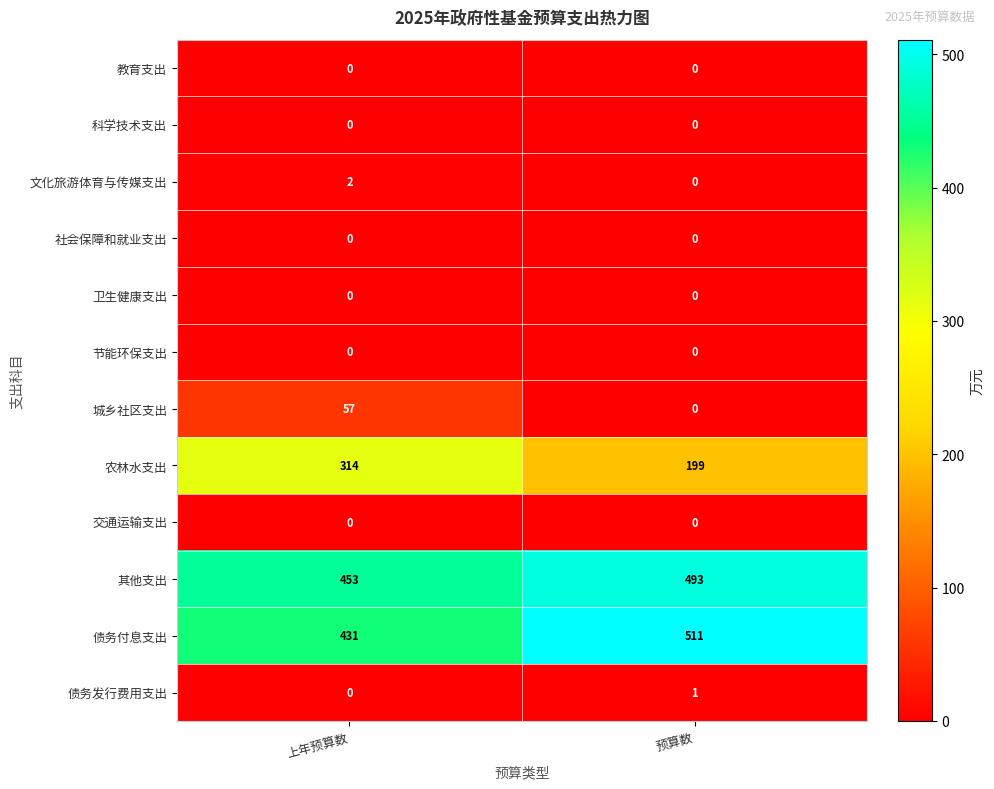

Which label corresponds to the largest value in the chart?

预算数